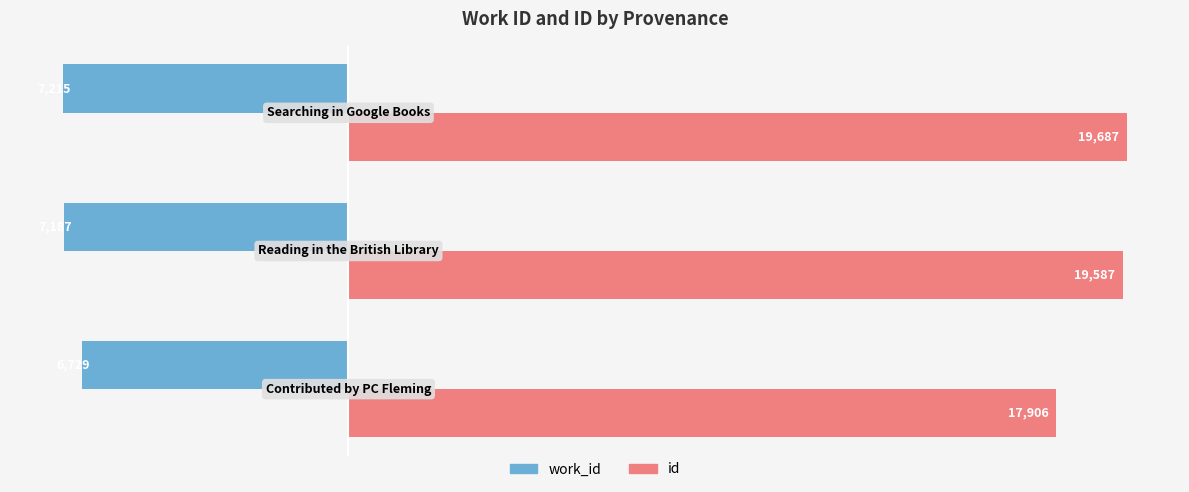

Which series has the largest range (max minus min)?

id